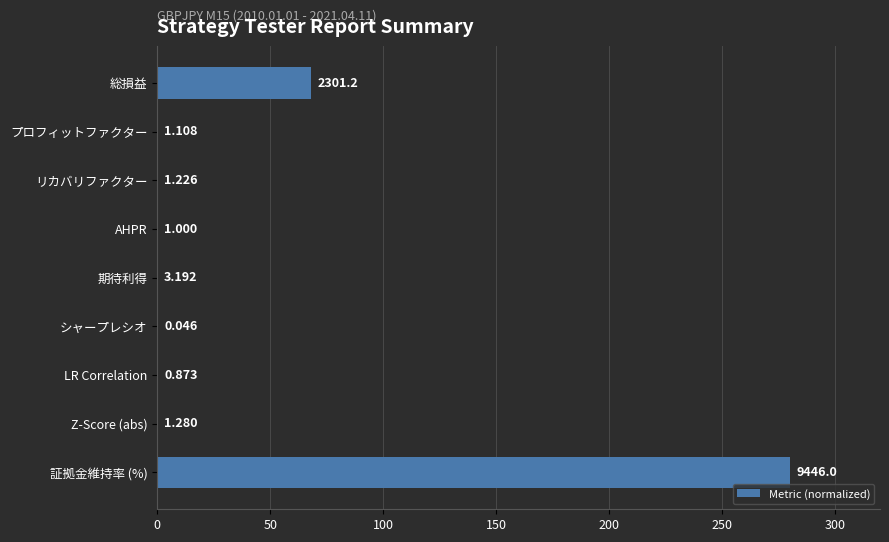

Are the bars horizontal?

Yes